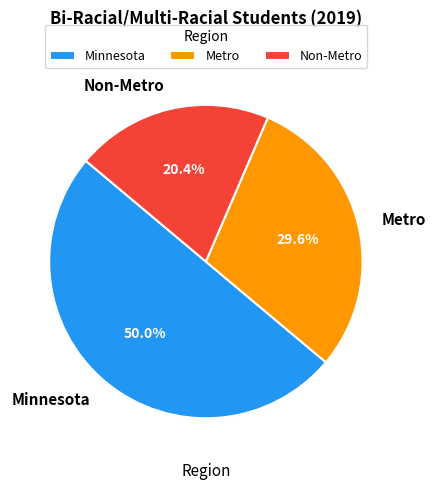

Count the number of slices in the pie.

3